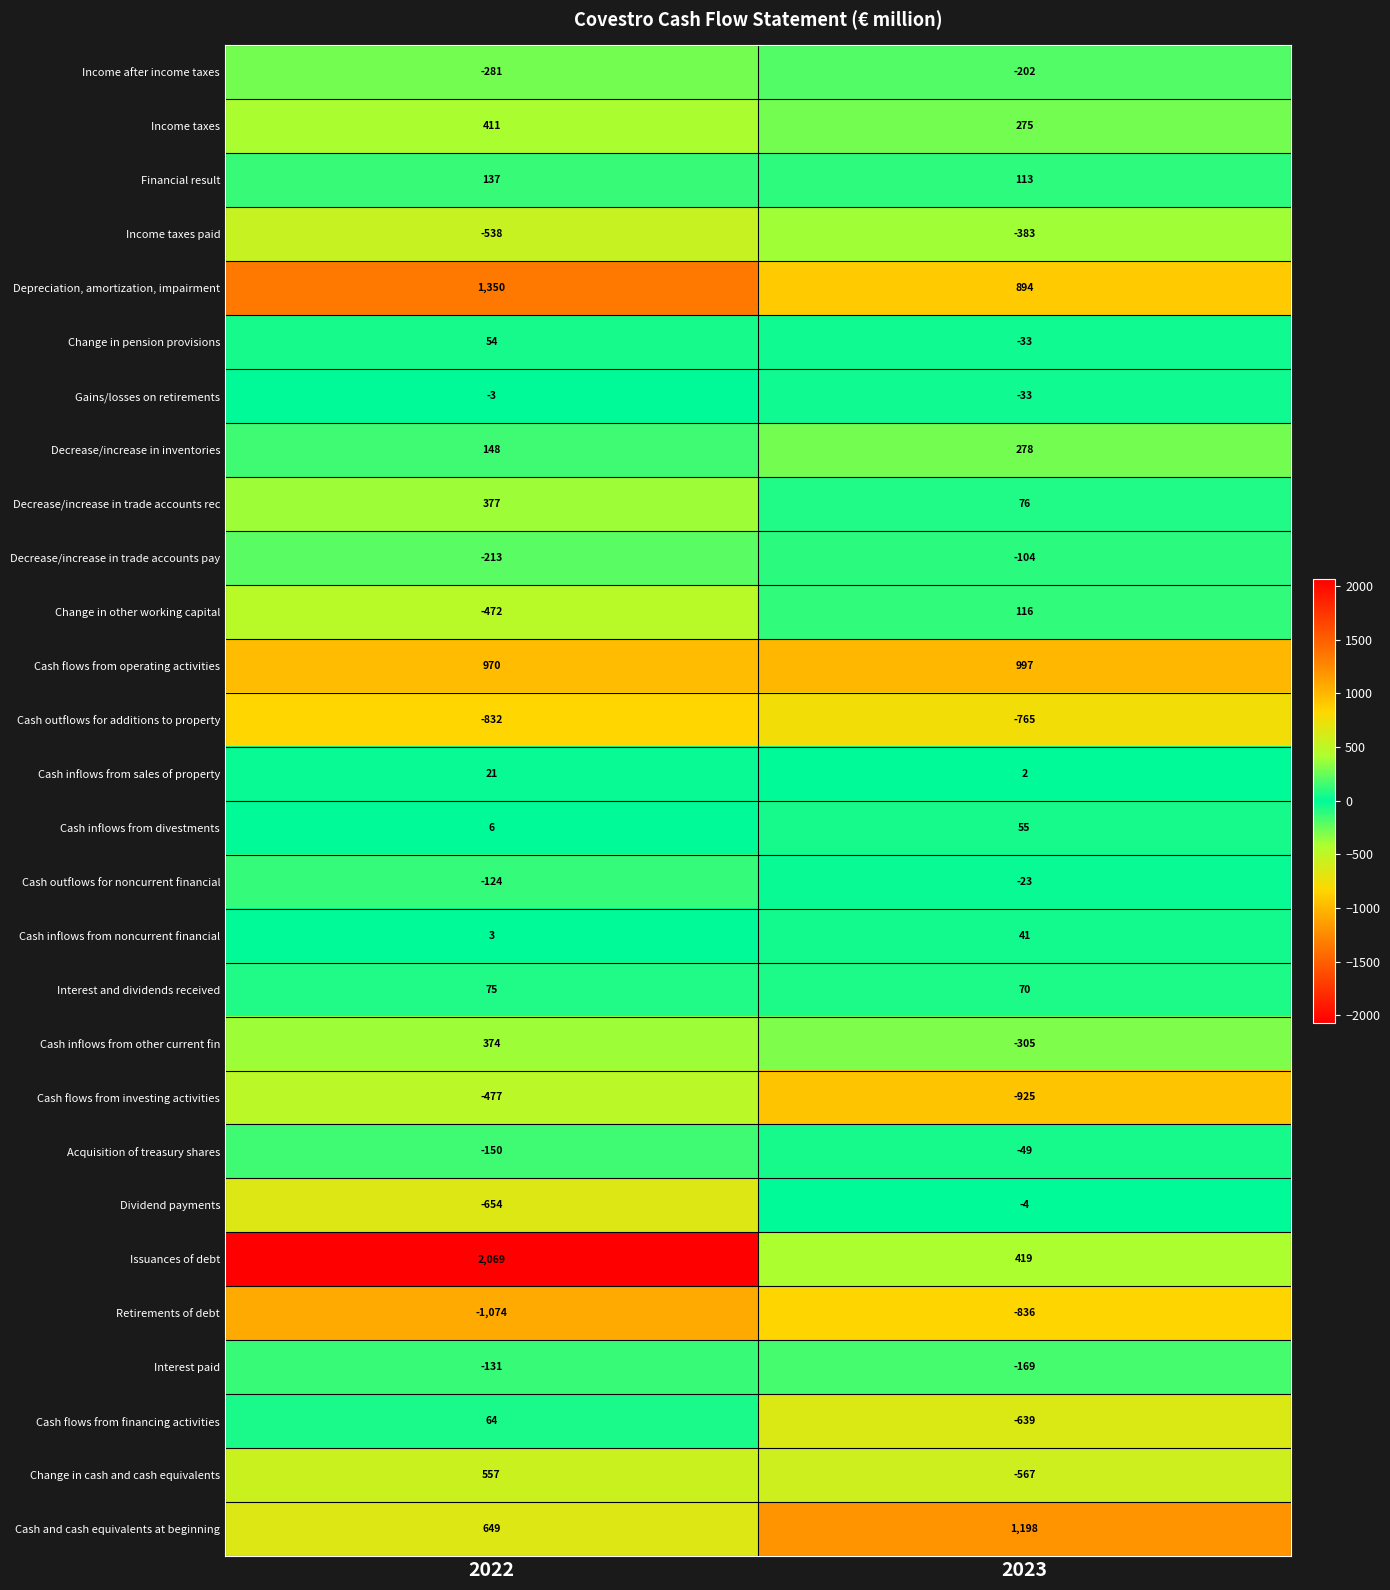

Is the value of Gains/losses on retirements at 2023 greater than the value of Financial result at 2022?

No